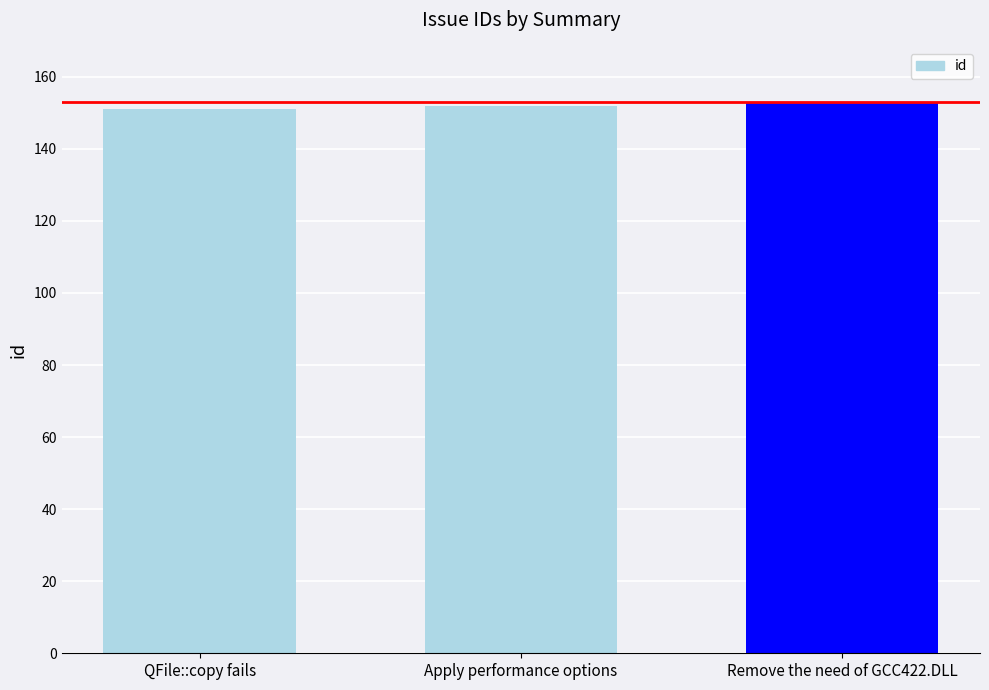

What is the label of the 3rd bar from the right?

QFile::copy fails